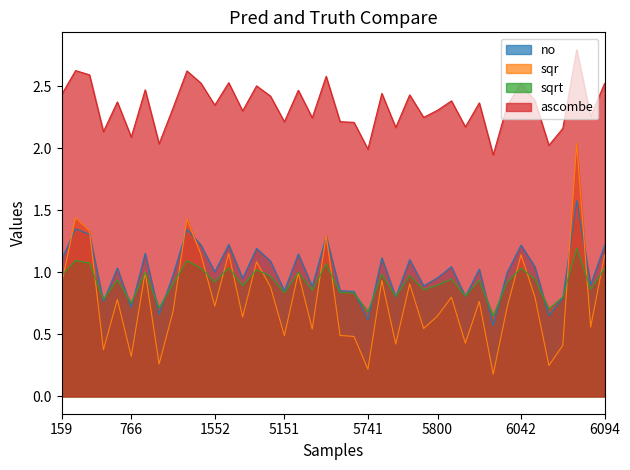

List the series in order of their peak value, lowest first.

sqrt, no, sqr, ascombe